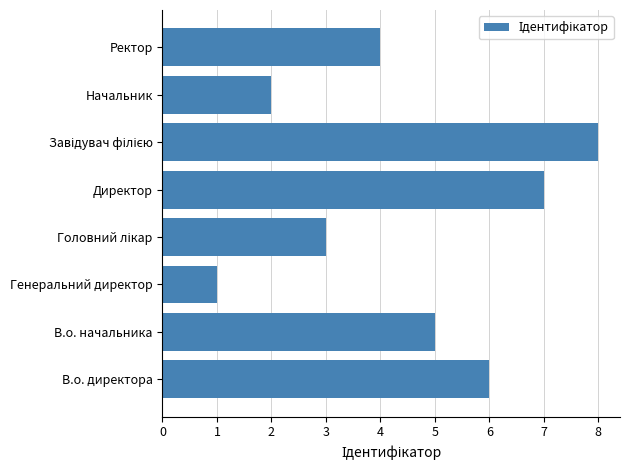

Approximately how many times larger is the value at Ректор compared to Начальник?

2.0